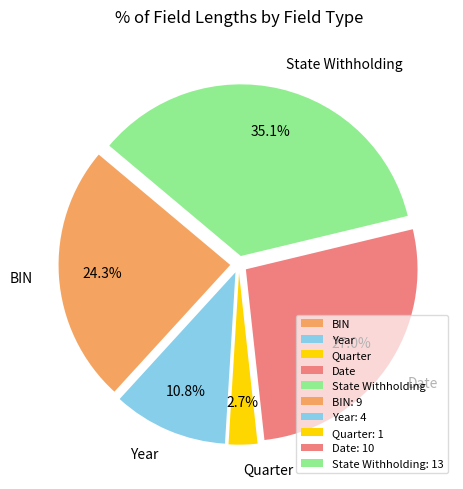

The Year slice represents 18% of the pie. True or false?

False